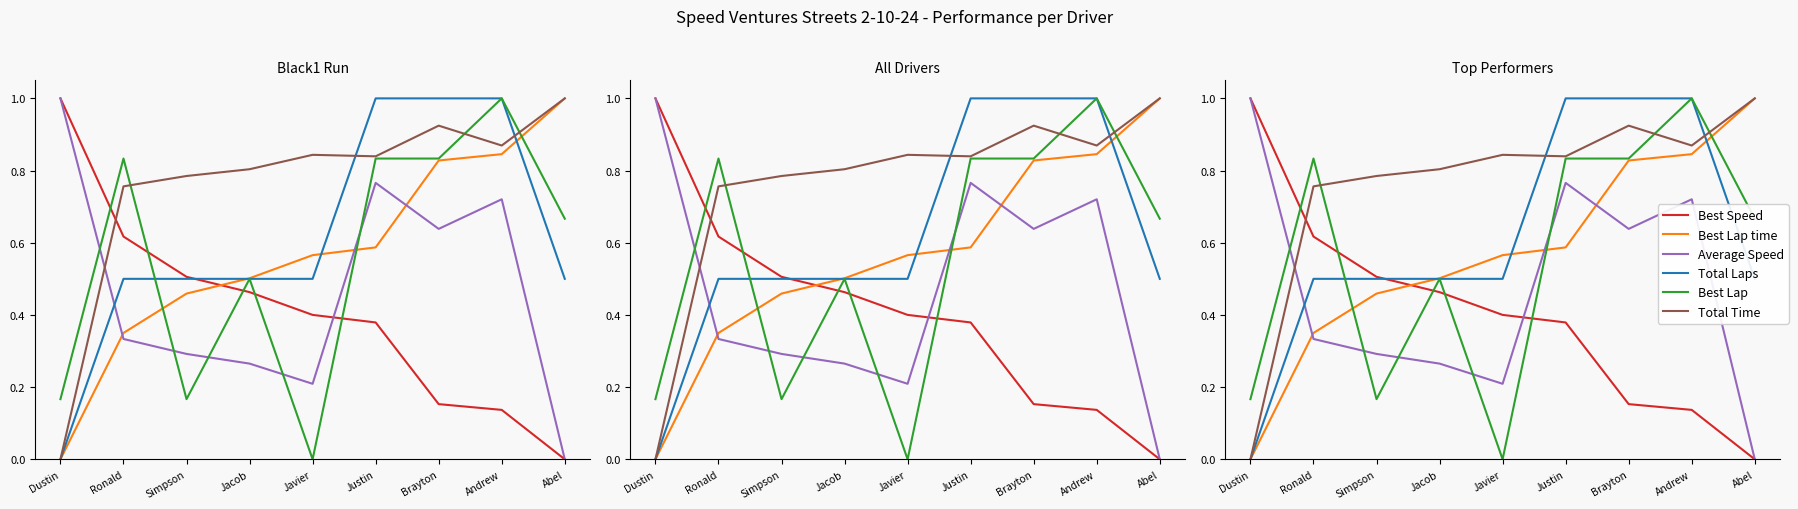

In Total Time, how many points are higher than both neighbors (excluding endpoints)?

2